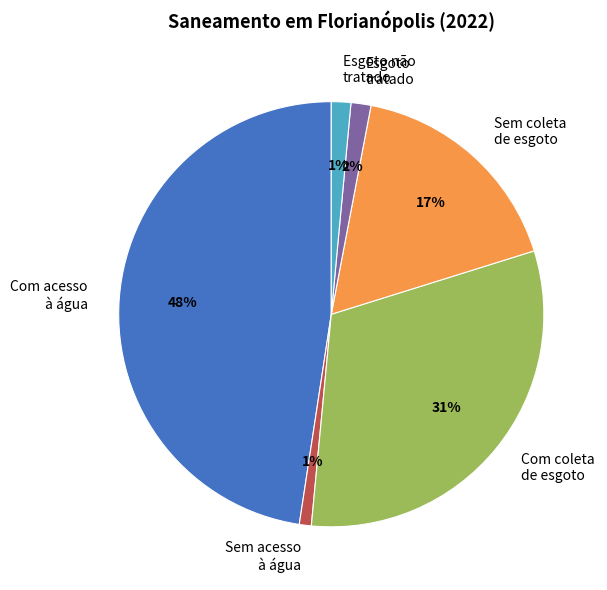

Combined, do Sem coleta de esgoto and Com coleta de esgoto account for over 50%?

No